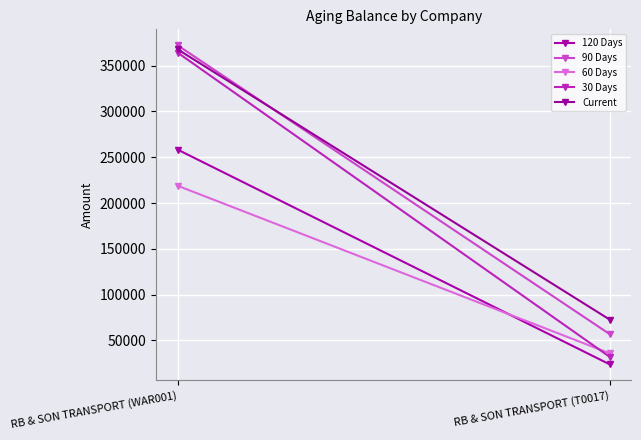

True or false: 120 Days has a value of 14298.1 at RB & SON TRANSPORT (T0017).

False